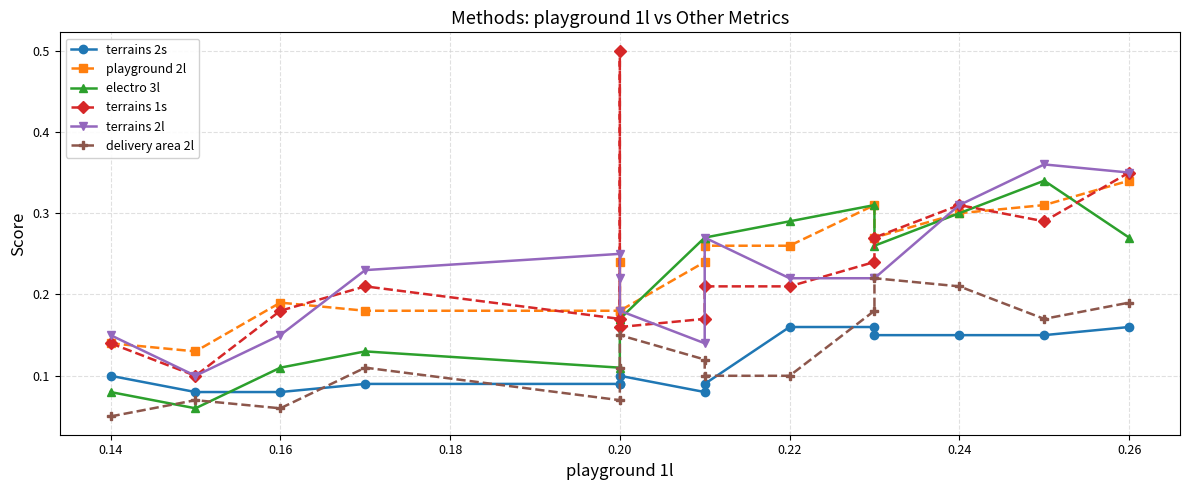

Reading right to left, what are all the values shown in this chart?

terrains 2s: 0.2	0.1	0.1	0.1	0.2	0.2	0.1	0.1	0.1	0.1	0.1	0.1	0.1	0.1	0.1
playground 2l: 0.3	0.3	0.3	0.3	0.3	0.3	0.3	0.2	0.2	0.2	0.2	0.2	0.2	0.1	0.1
electro 3l: 0.3	0.3	0.3	0.3	0.3	0.3	0.3	0.3	0.2	0.2	0.1	0.1	0.1	0.1	0.1
terrains 1s: 0.3	0.3	0.3	0.3	0.2	0.2	0.2	0.2	0.2	0.5	0.2	0.2	0.2	0.1	0.1
terrains 2l: 0.3	0.4	0.3	0.2	0.2	0.2	0.3	0.1	0.2	0.2	0.2	0.2	0.1	0.1	0.1
delivery area 2l: 0.2	0.2	0.2	0.2	0.2	0.1	0.1	0.1	0.1	0.1	0.1	0.1	0.1	0.1	0.1